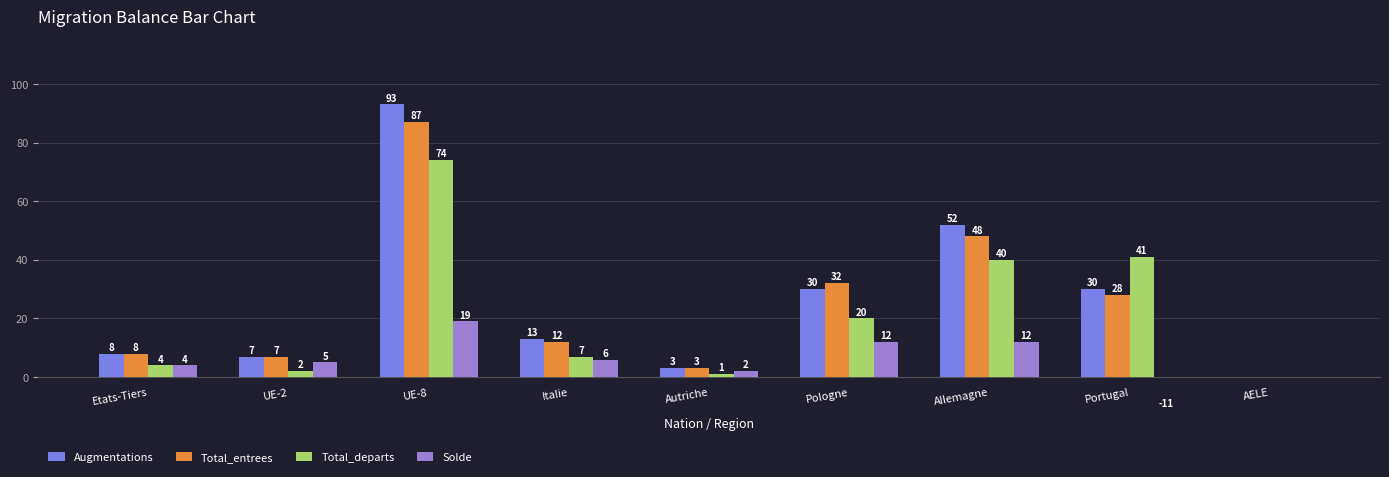

Rank the series at UE-2 from highest to lowest value.

Augmentations, Total_entrees, Solde, Total_departs